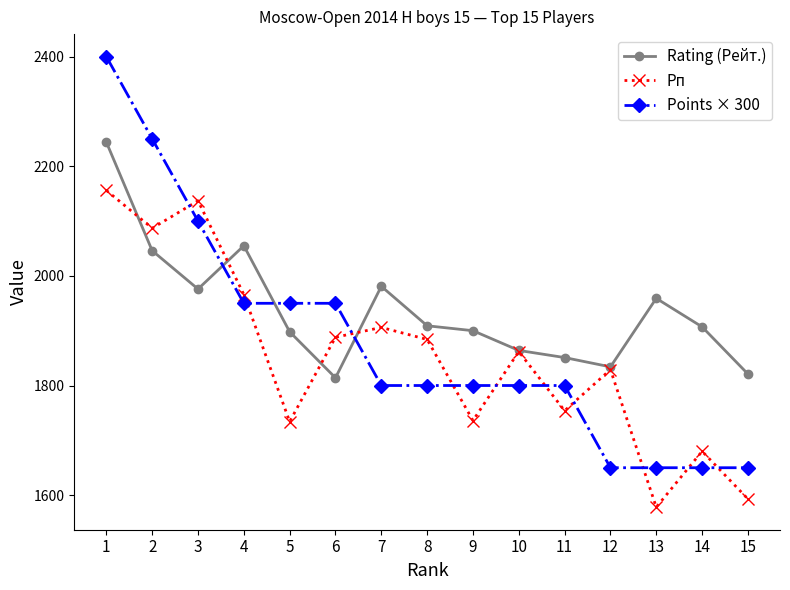

Which category has the highest value in the Points × 300 series?

1